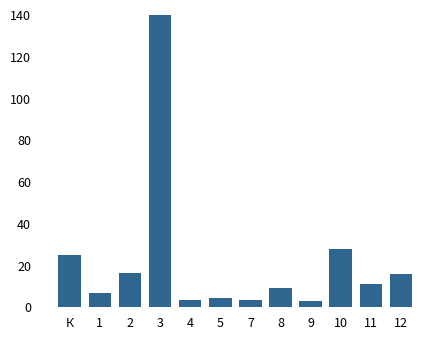

Are the bars grouped side by side (vs. stacked)?

No